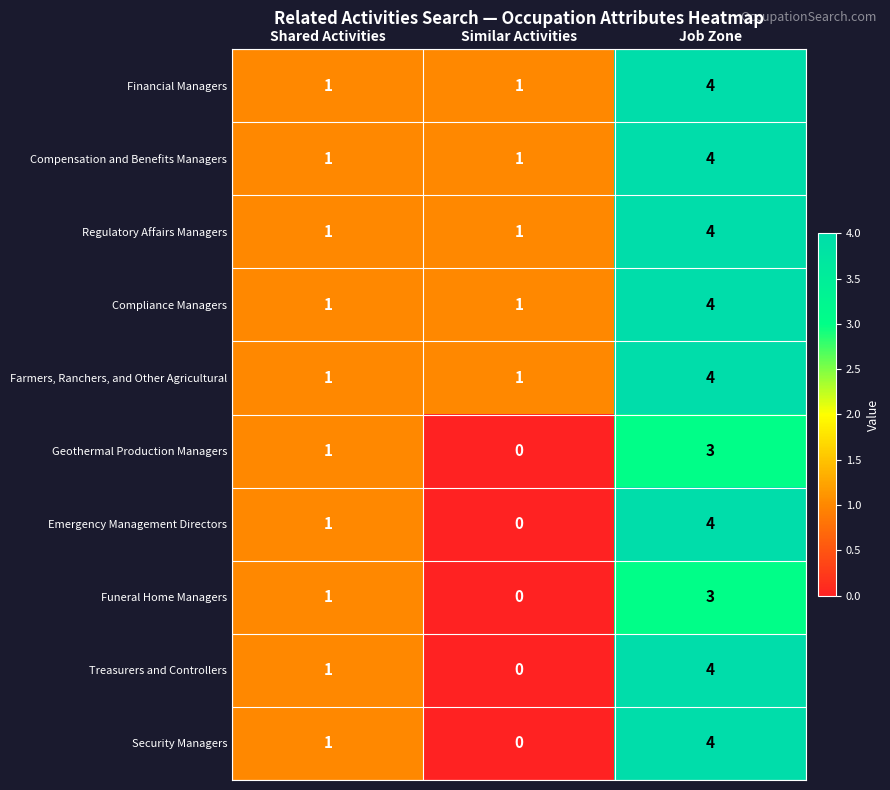

What is the difference between the maximum and second lowest values in the Emergency Management Directors series?

3